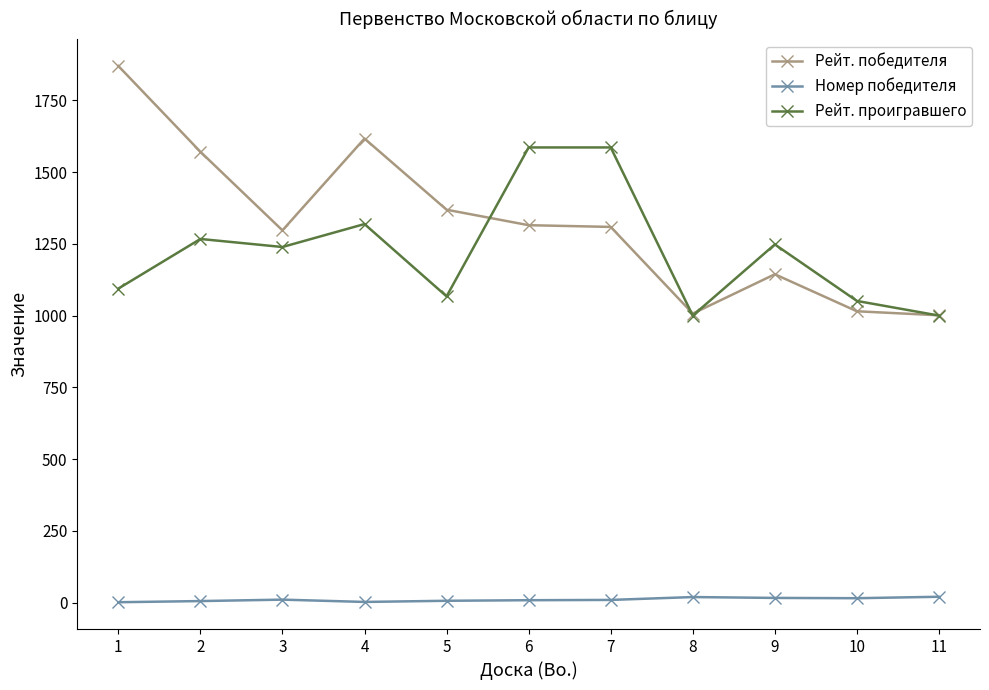

Is the value of Номер победителя at 7 greater than the value of Рейт. проигравшего at 7?

No